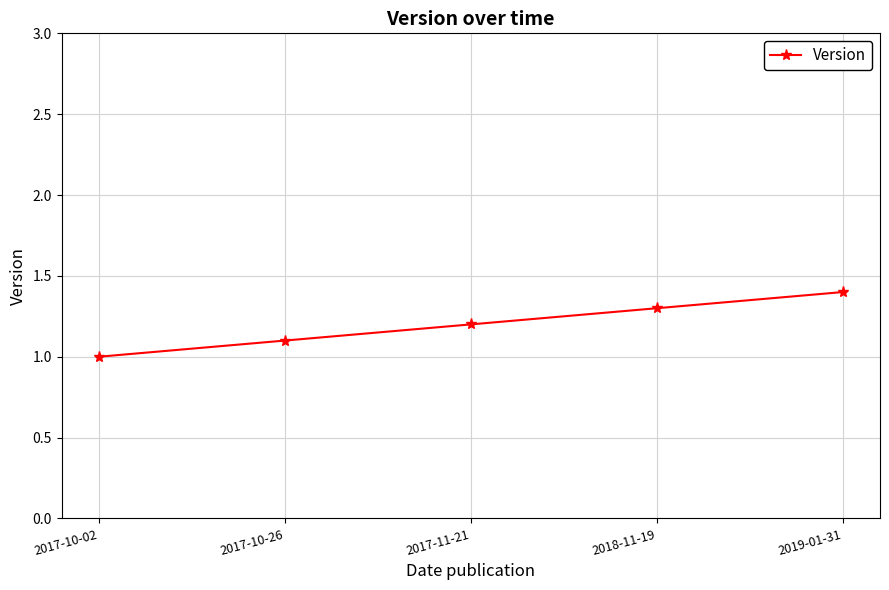

Count the number of categories in the chart.

5